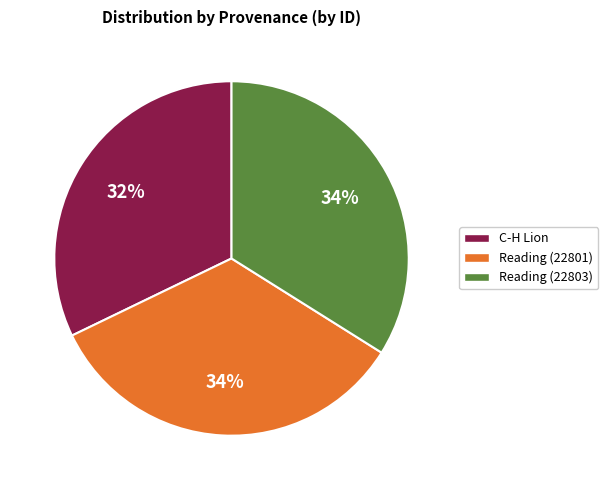

Is there a majority slice in this chart?

No